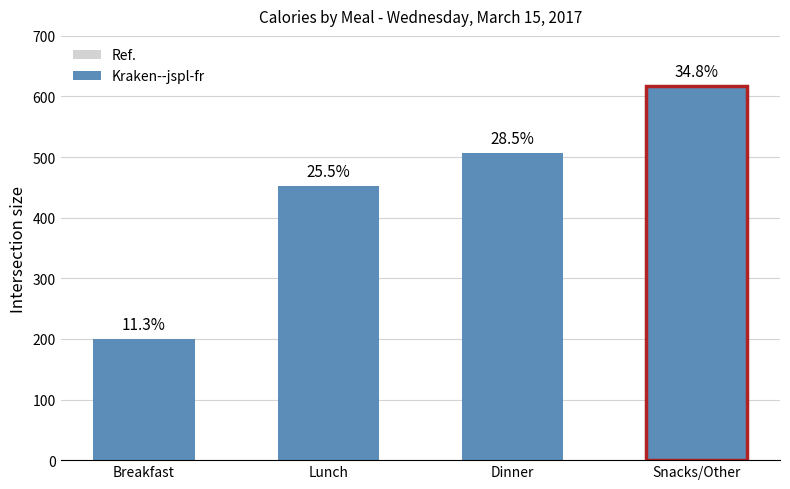

Which has a higher value, Snacks/Other or Breakfast?

Snacks/Other